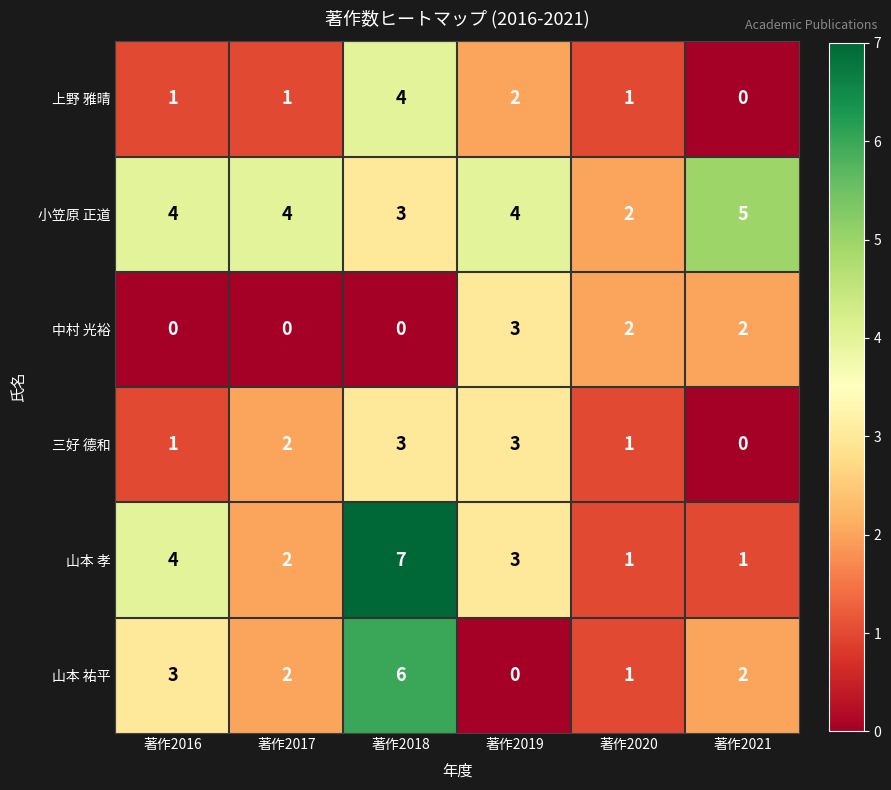

How many categories are shown in the chart?

6